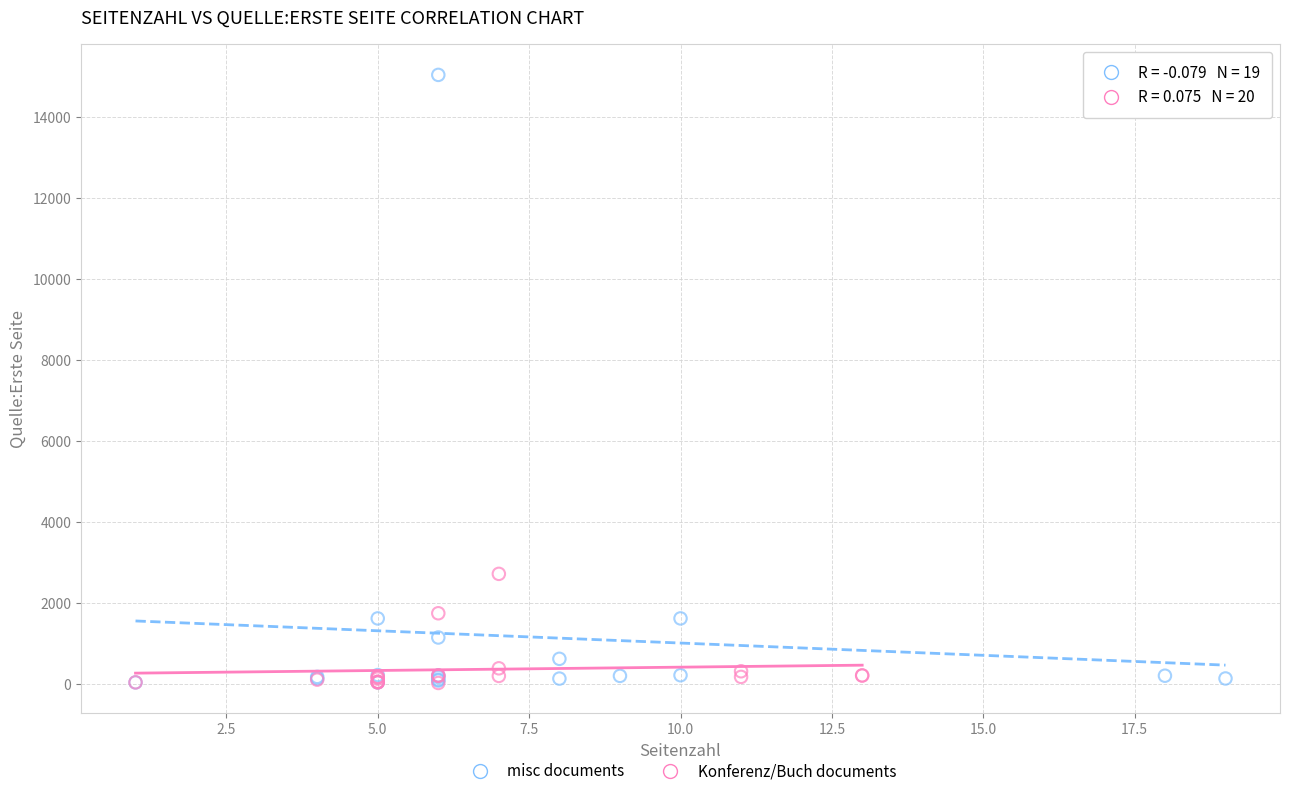

Which series reaches the maximum Y coordinate?

misc documents